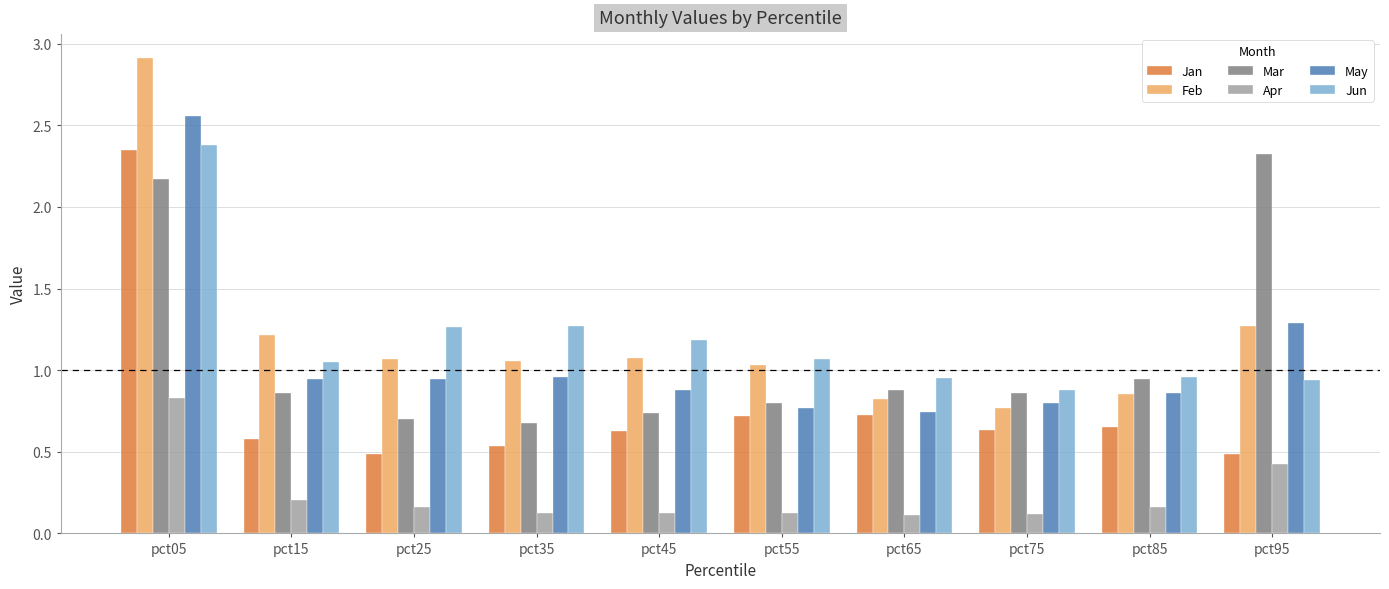

At which label does Jun reach its peak?

pct05